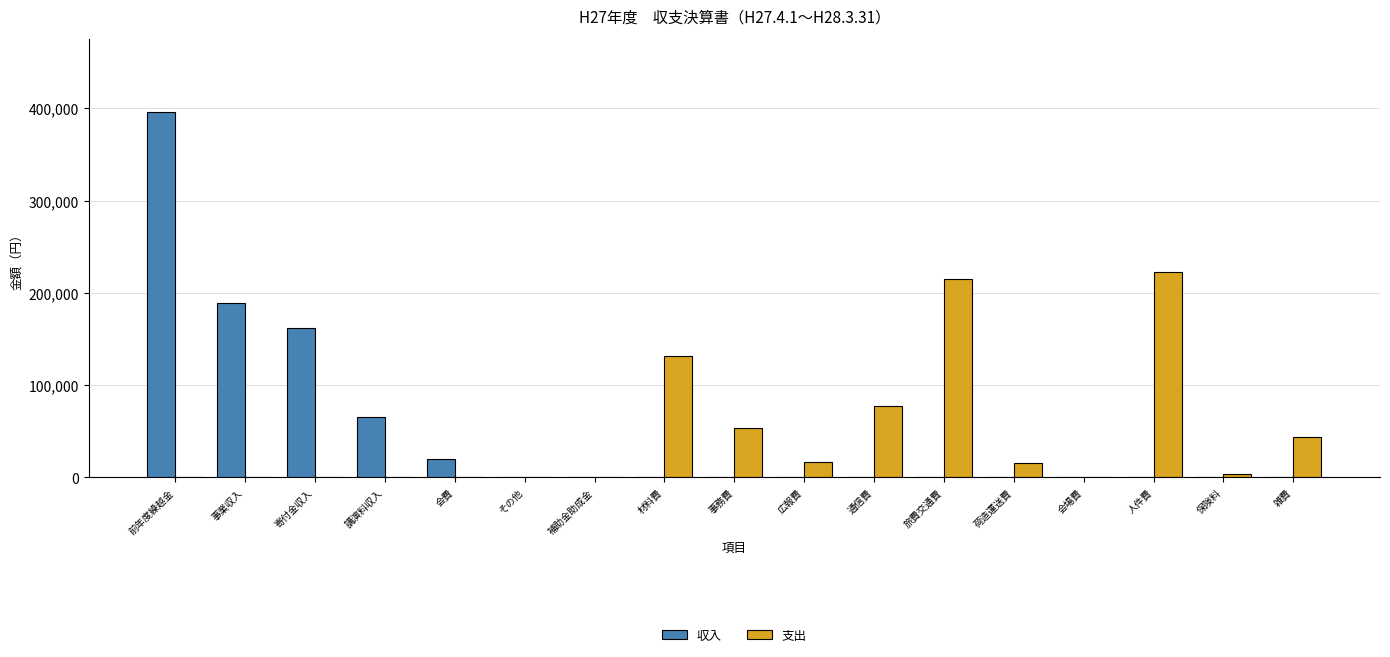

Which series has the largest range (max minus min)?

収入